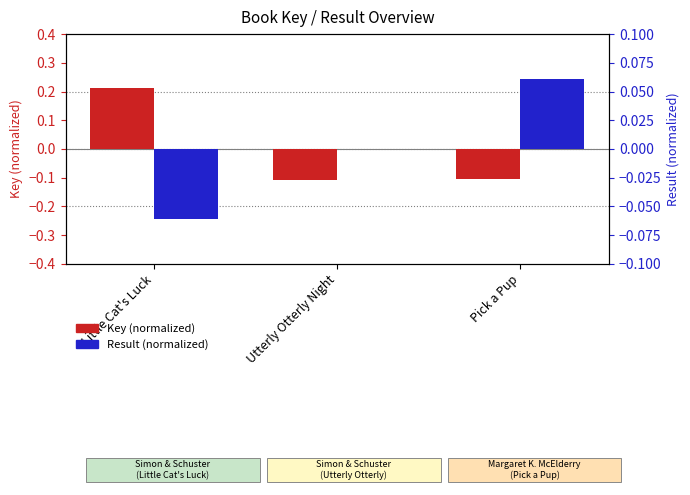

What is the highest value of the Result (normalized) series?

0.1